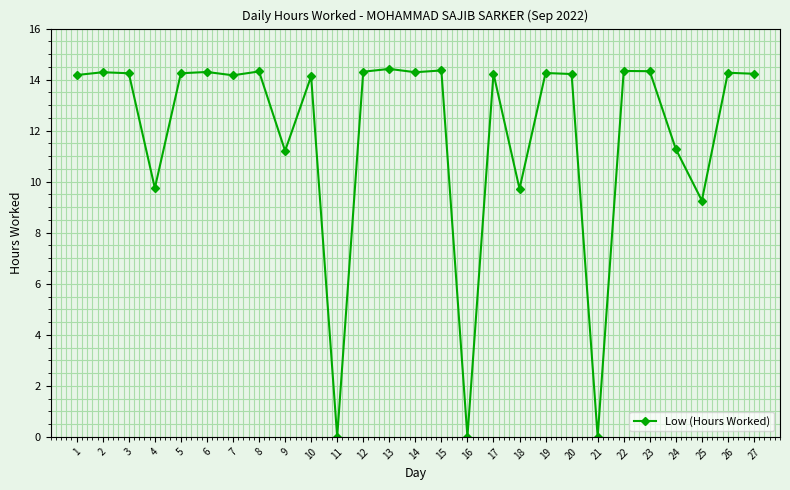

What is the approximate value at 8?

14.3